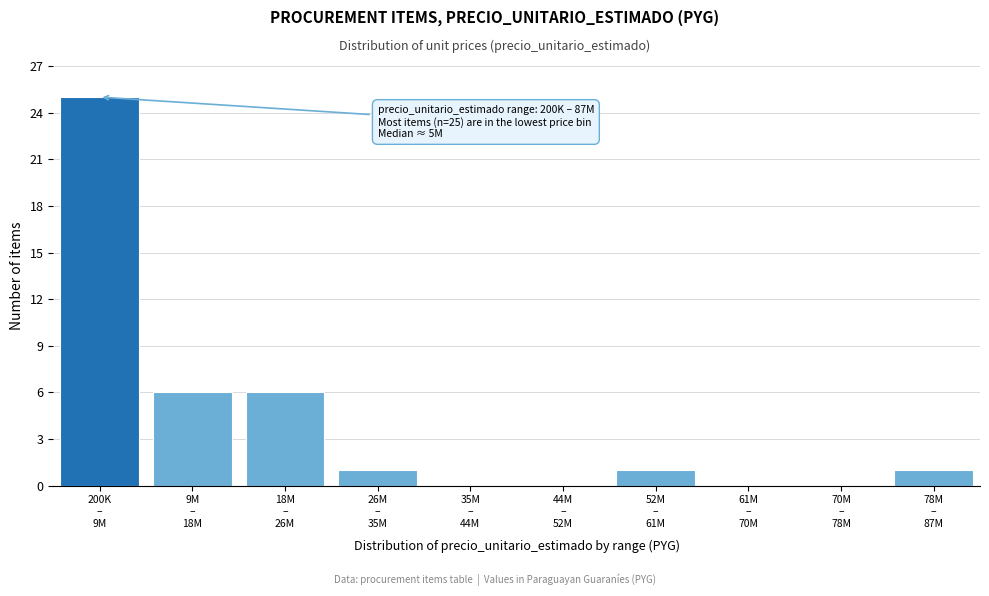

What is the greatest value displayed?

25